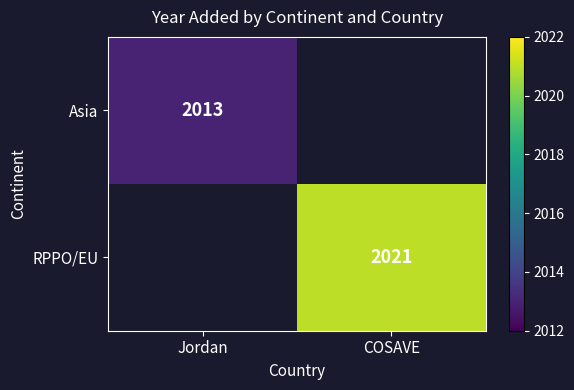

True or false: RPPO/EU has a value of 2854 at COSAVE.

False